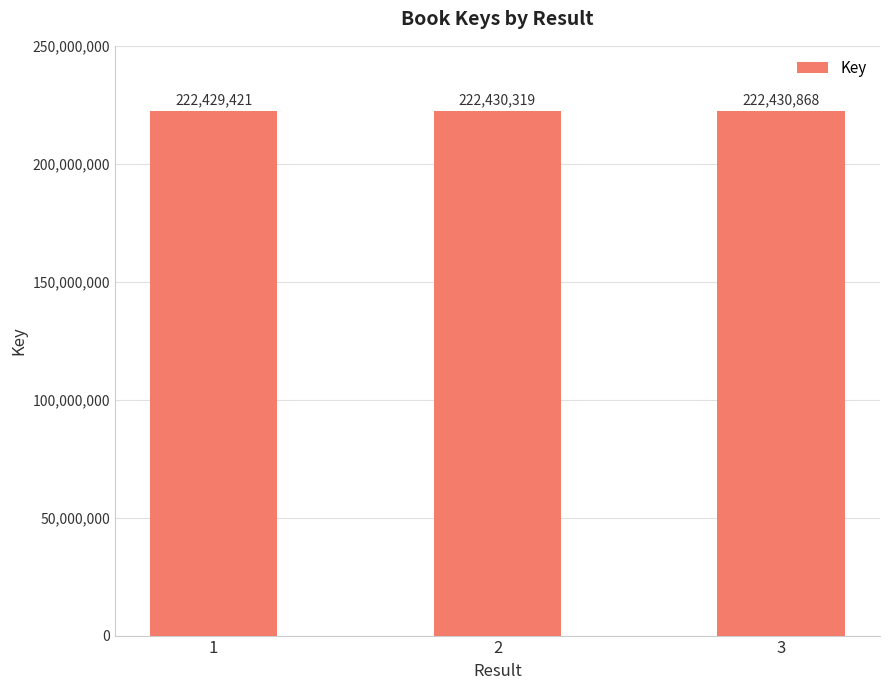

Where is the data nearest to the value 222430144?

2